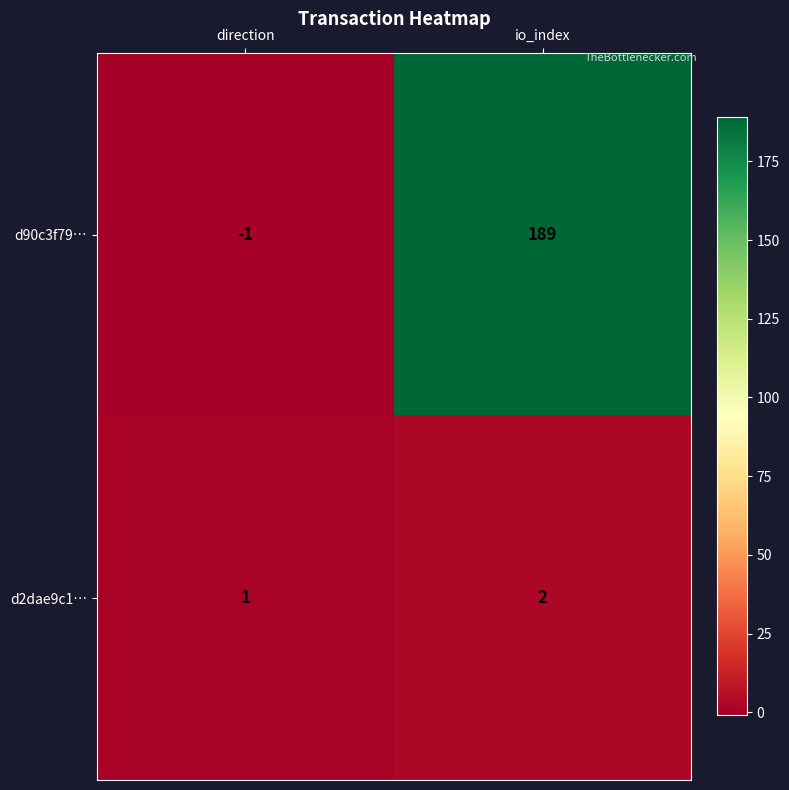

Count the number of data series in this chart.

2